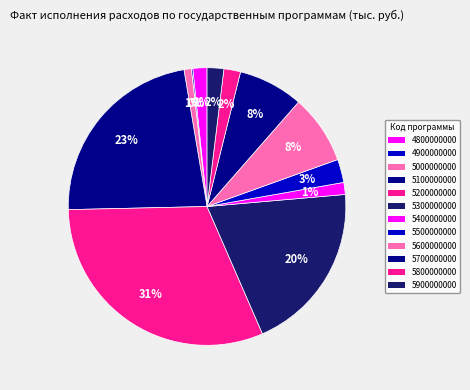

To the nearest percent, what is the difference between the 5300000000 and 5600000000 slice percentages?

12%